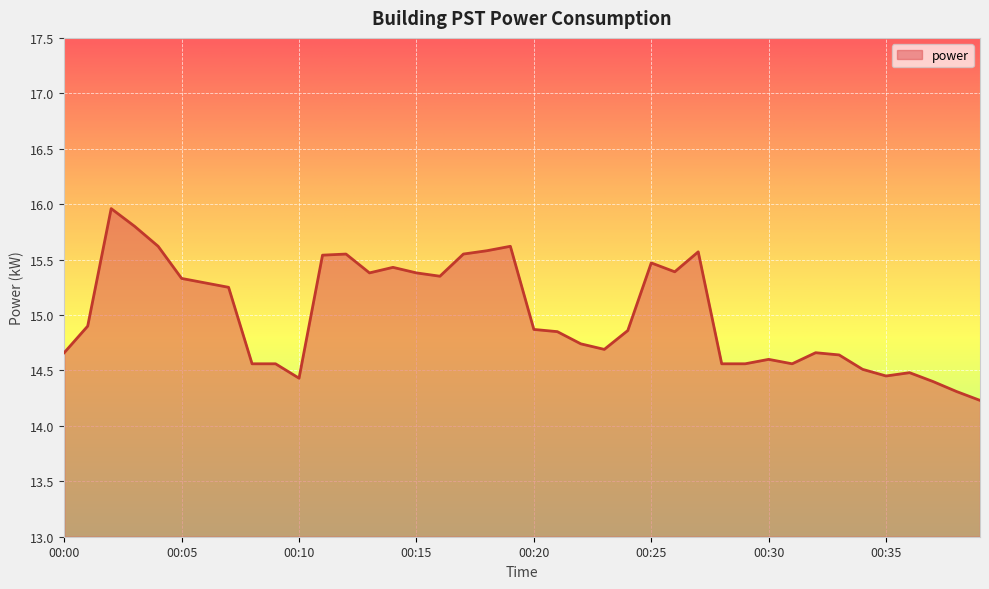

Does the chart display data point markers on the line(s)?

No